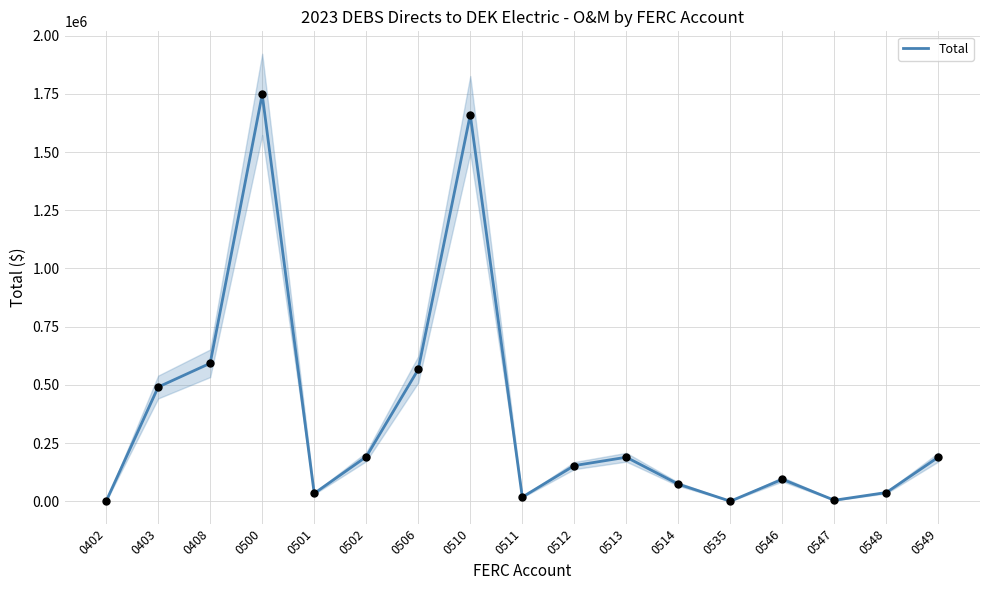

What is the change in value from 0403 to 0512?

-337638.2